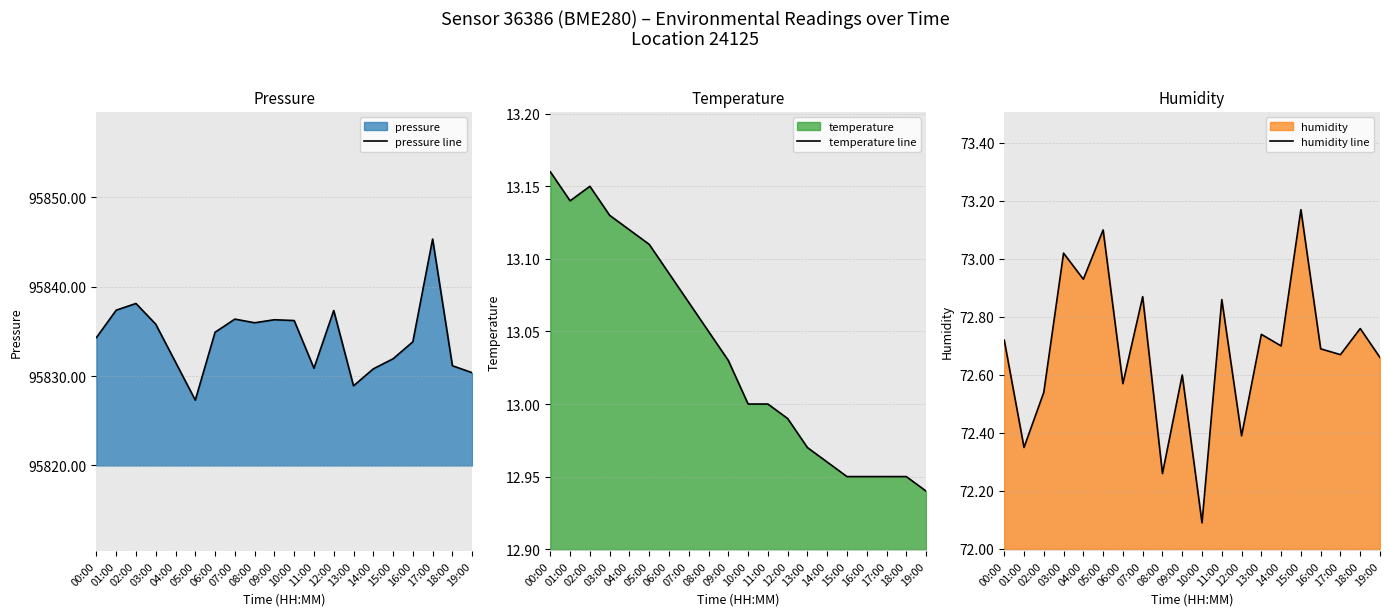

How many data points in pressure line are less than 95834?

9